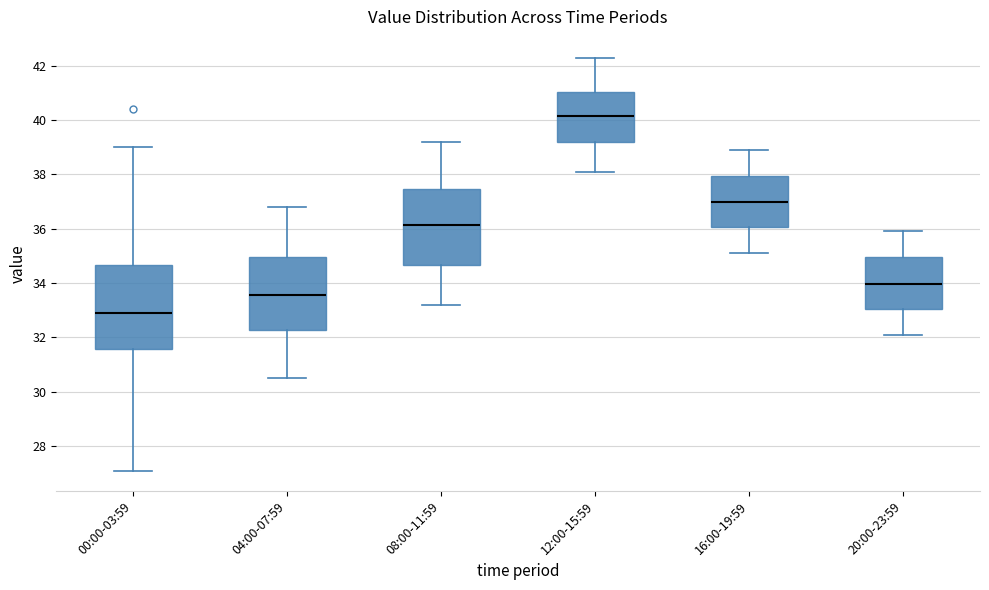

Reading left to right, read every box against the y-axis: the position of its median line, the range the box covers, and the ends of its whiskers. The values are not printed on the chart, so give them approximately, as read against the axis.

00:00-03:59: median 33.0, box 31.6 to 34.6, whiskers 27.2 to 39.0
04:00-07:59: median 33.6, box 32.2 to 35.0, whiskers 30.6 to 36.8
08:00-11:59: median 36.2, box 34.6 to 37.4, whiskers 33.2 to 39.2
12:00-15:59: median 40.2, box 39.2 to 41.0, whiskers 38.2 to 42.4
16:00-19:59: median 37.0, box 36.0 to 38.0, whiskers 35.2 to 39.0
20:00-23:59: median 34.0, box 33.0 to 35.0, whiskers 32.2 to 36.0